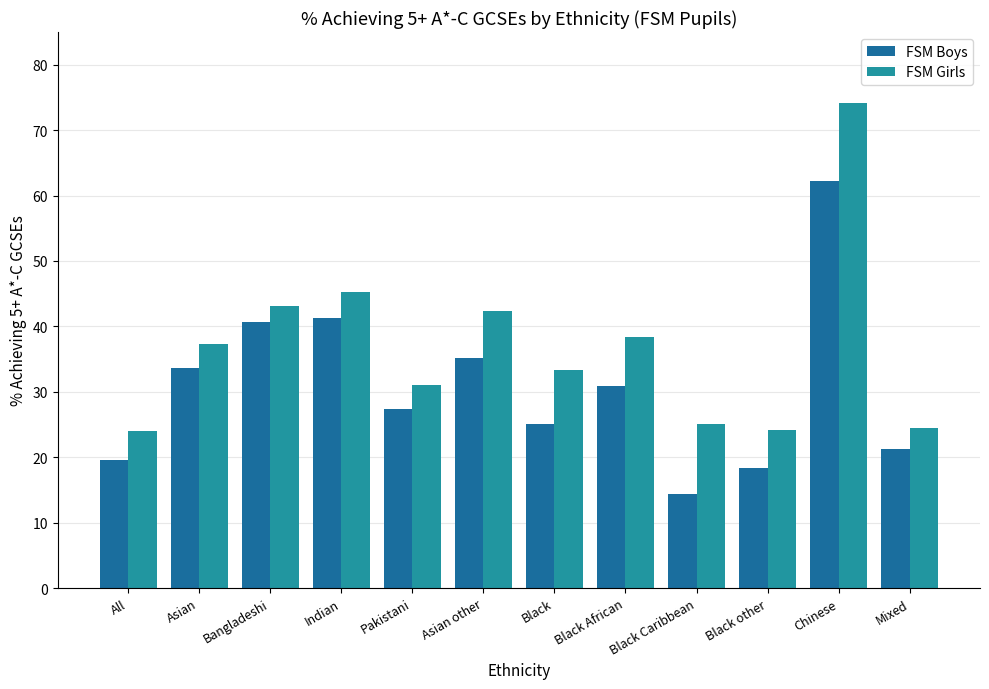

What is the minimum value shown in the chart?

14.3